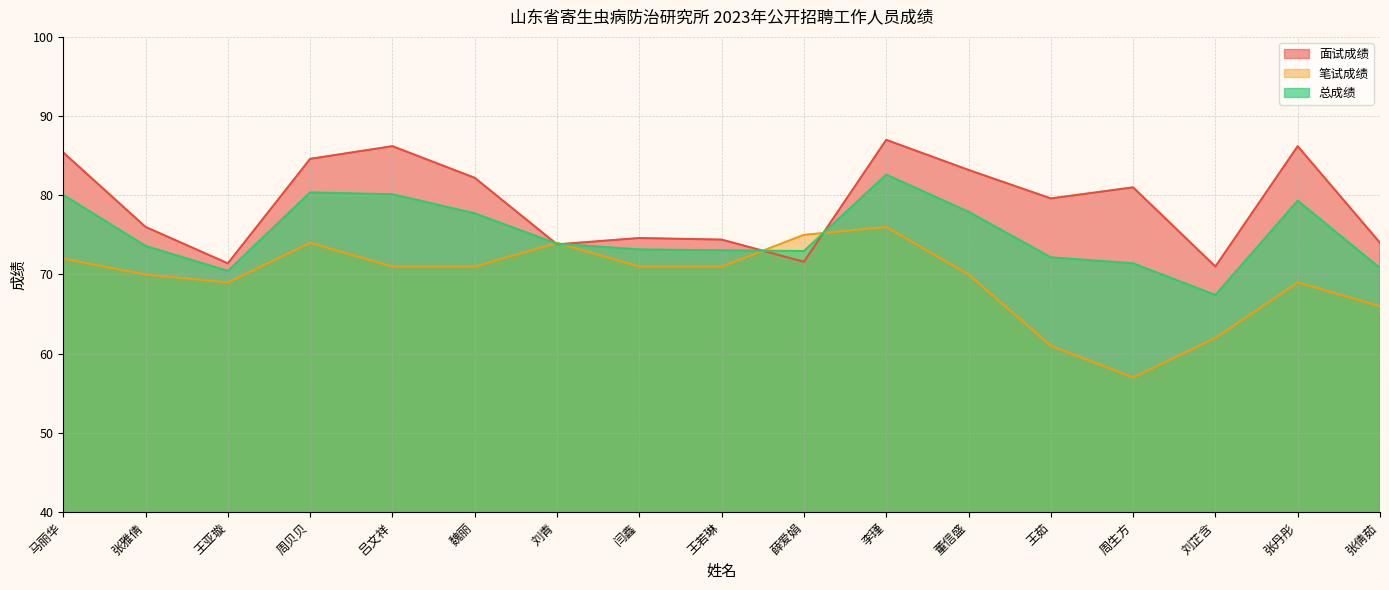

Where is the first local minimum for 面试成绩?

王亚璇